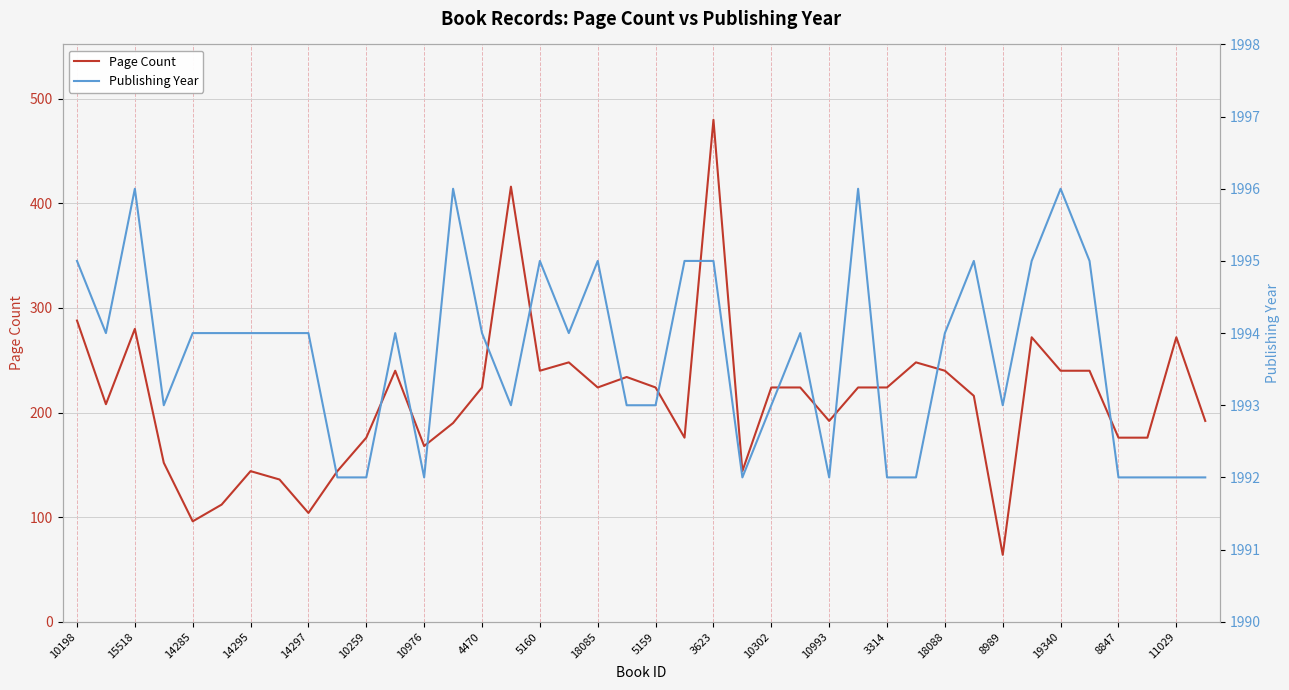

Which series has the largest total across all categories?

Publishing Year